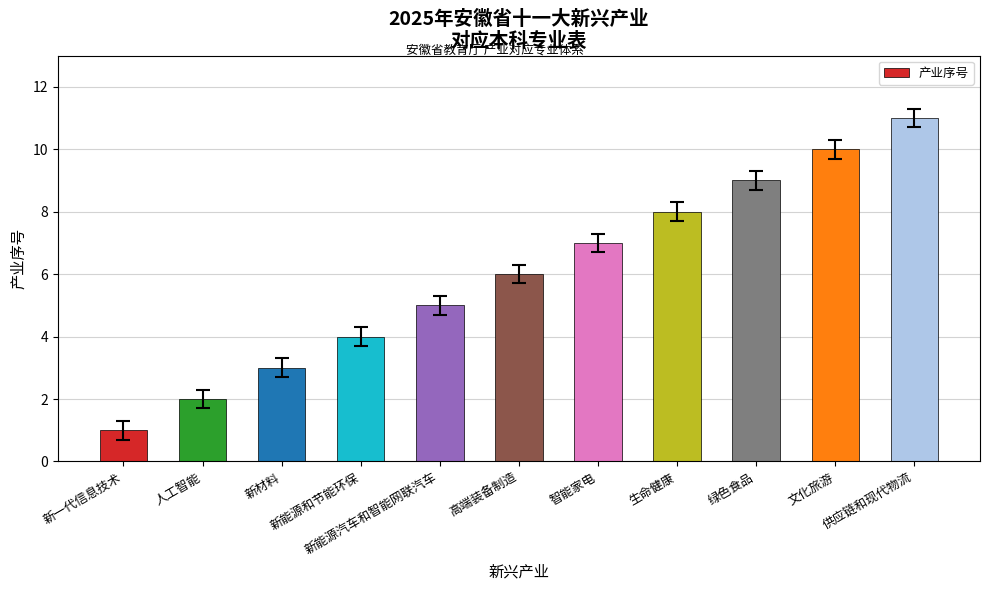

How many values are below 6?

5